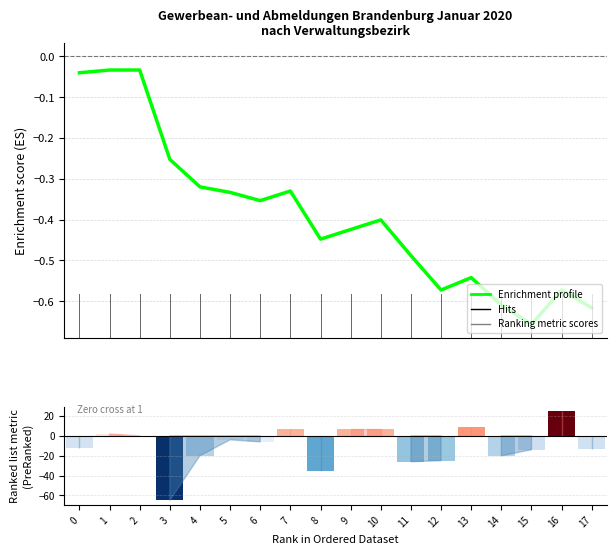

What is the change in value from 1 to 15?

-0.6